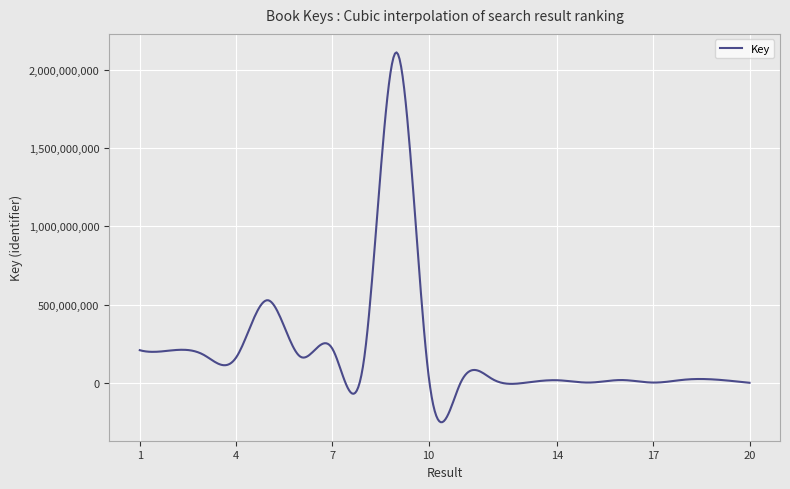

What is the difference between the maximum and minimum values?

2364184528.4